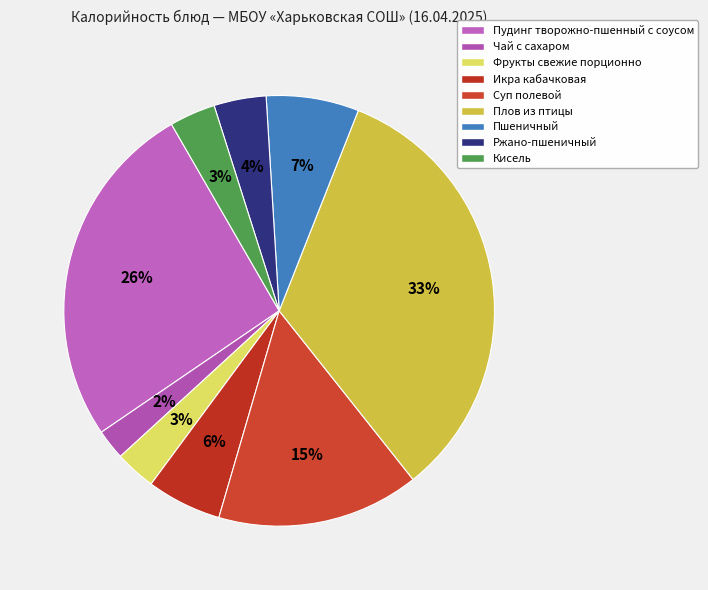

True or false: Пшеничный accounts for 7% of the total.

True